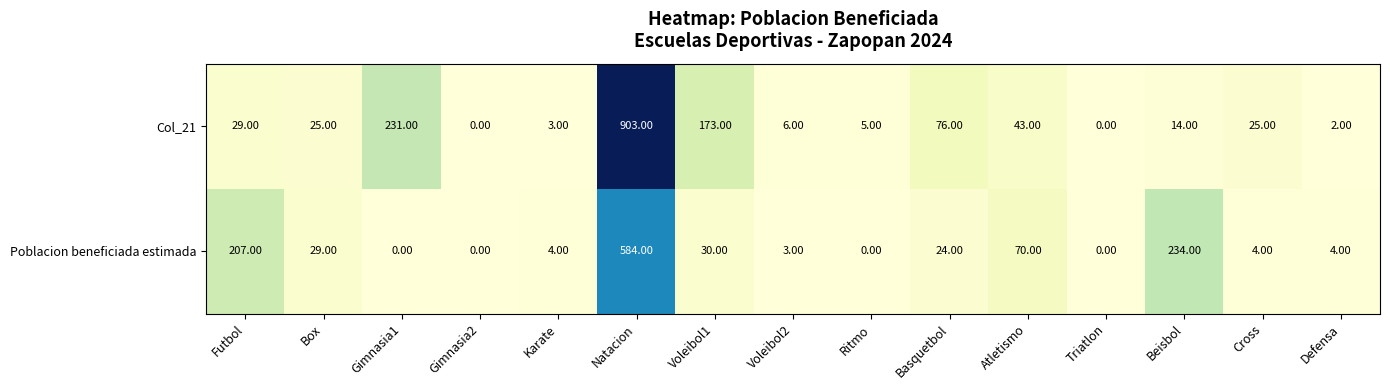

Where does the Poblacion beneficiada estimada series first go above 4?

Futbol